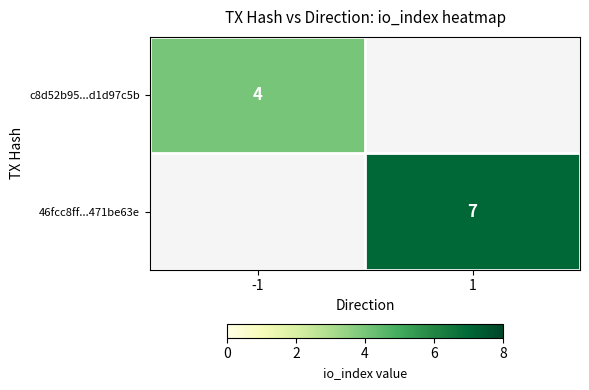

The value of c8d52b95...d1d97c5b at -1 is 4. True or false?

True